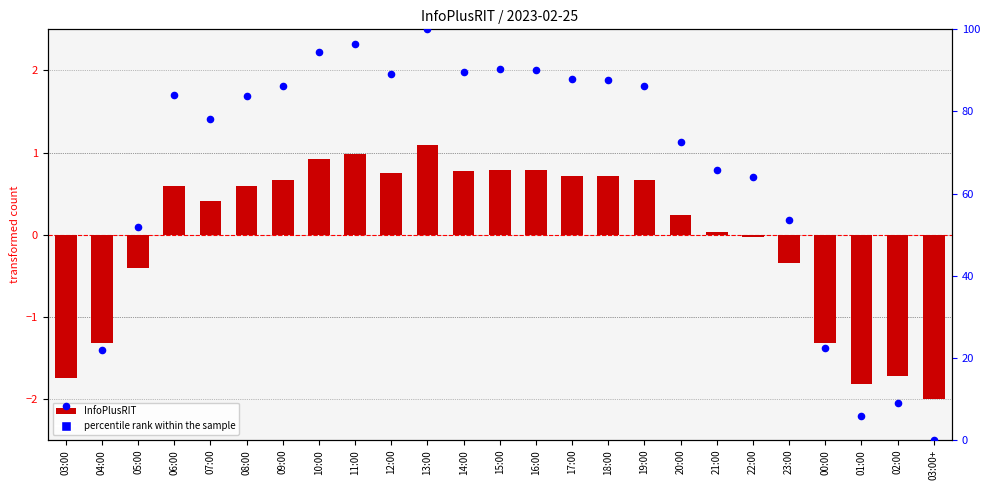

At which category is the sum across all series the highest?

13:00